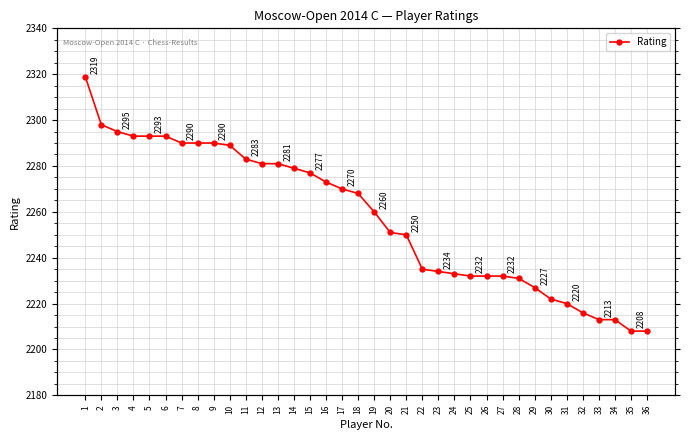

What is the average value?

2258